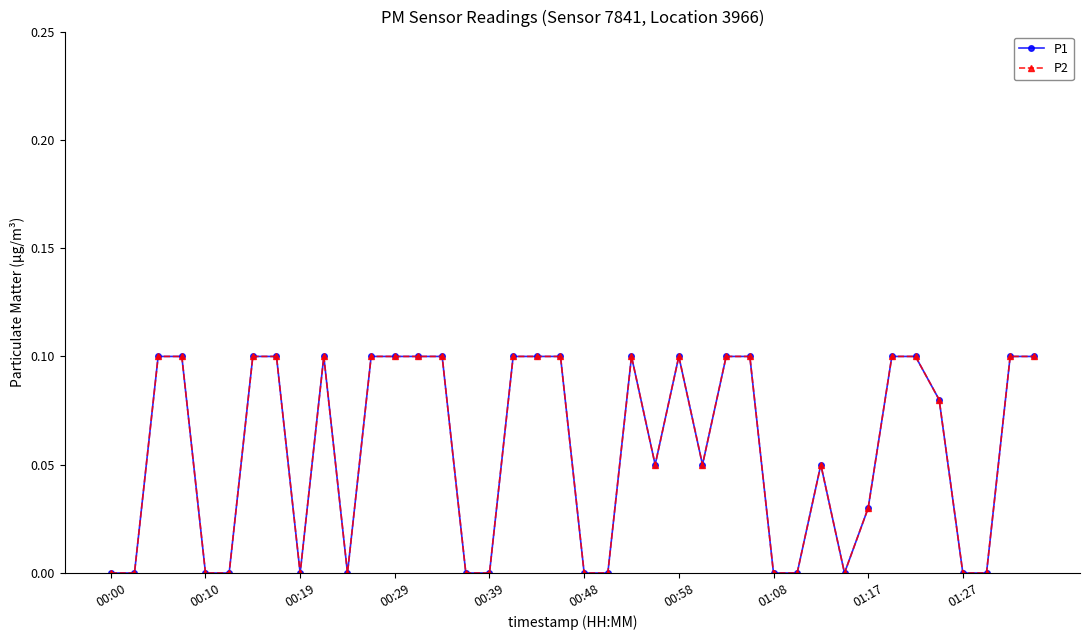

True or false: P2 and P1 cross at least once.

False